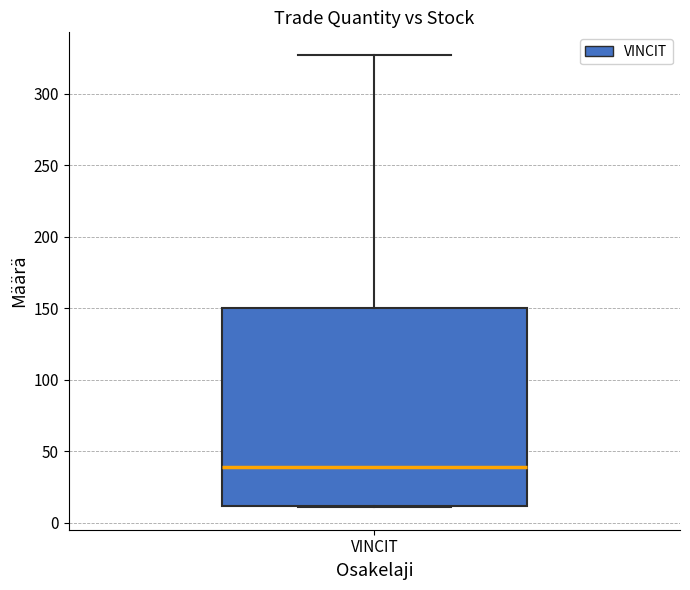

Transcribe this box plot: give where the median line is, the range the box spans, and where the two whiskers end, as read against the y-axis. The values are not printed on the chart, so give them approximately, as read against the axis.

median 40, box 10 to 150, whiskers 10 to 325